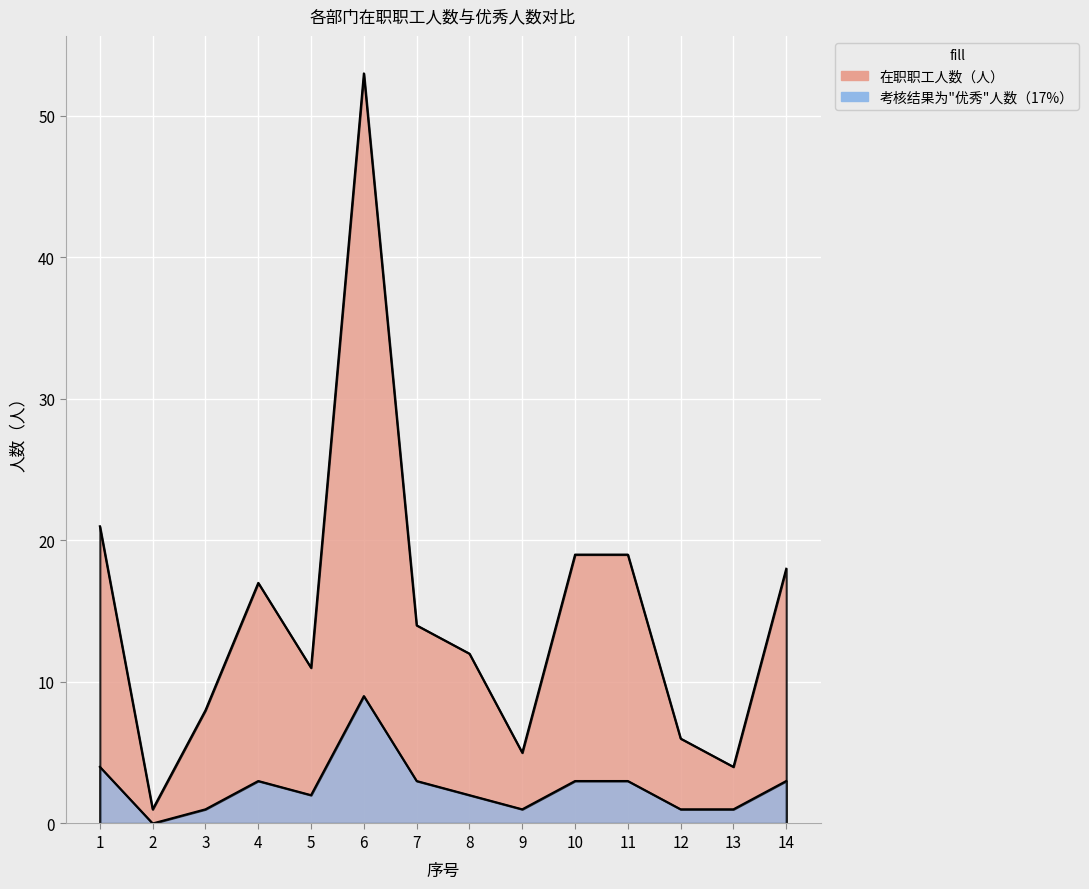

What is the average value of the 考核结果为"优秀"人数（17%） series?

3